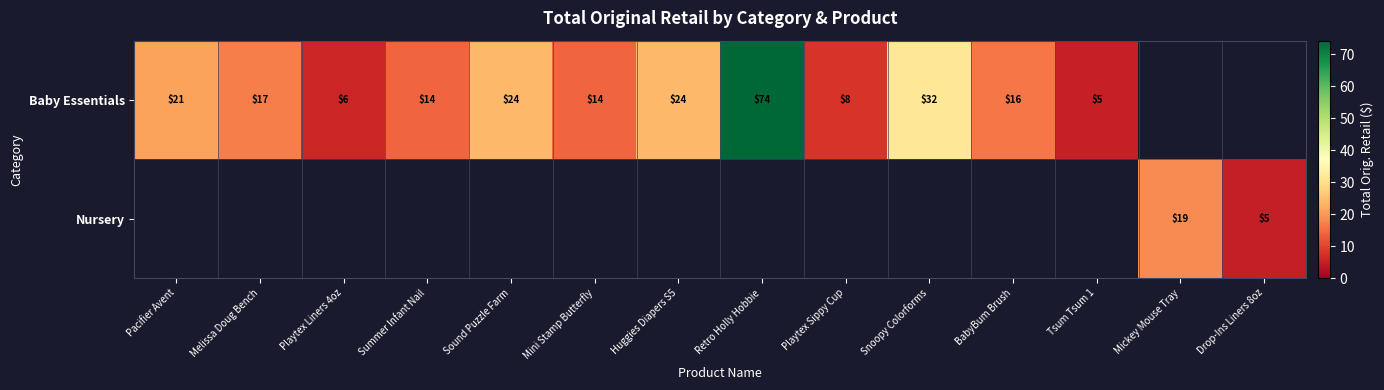

At which label is Baby Essentials closest to 39?

Snoopy Colorforms